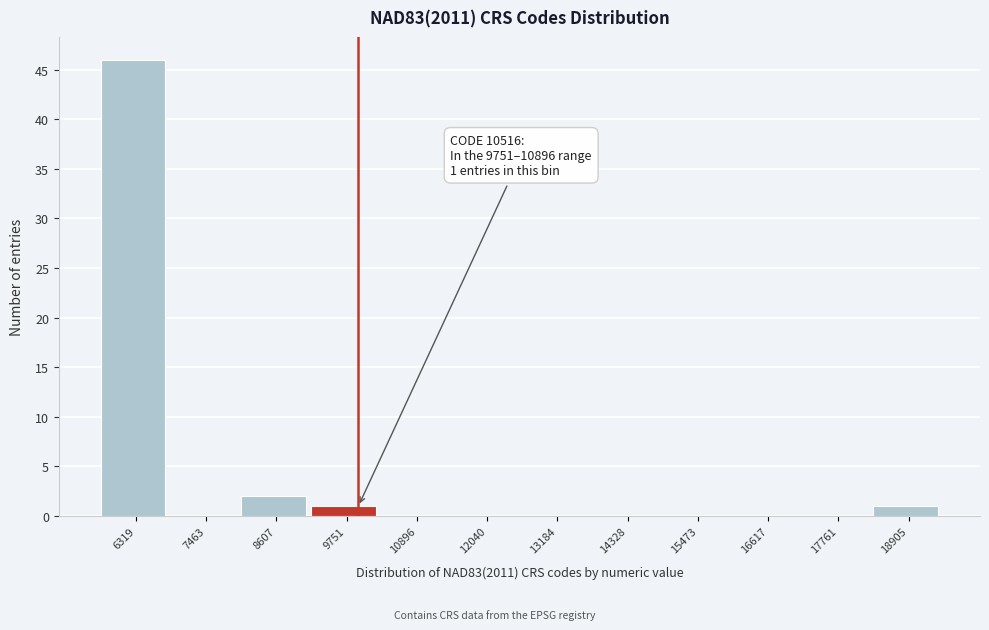

Reading right to left, transcribe all the data shown in this chart.

18905=1	17761=0	16617=0	15473=0	14328=0	13184=0	12040=0	10896=0	9751=1	8607=2	7463=0	6319=46